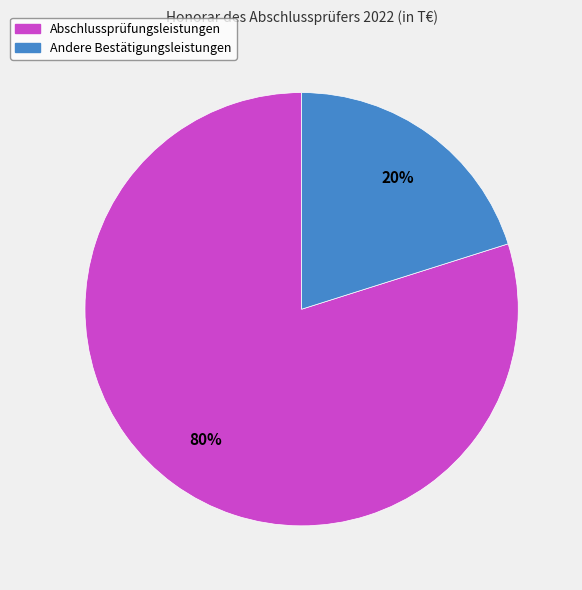

What is the largest slice in the pie chart?

Abschlussprüfungsleistungen